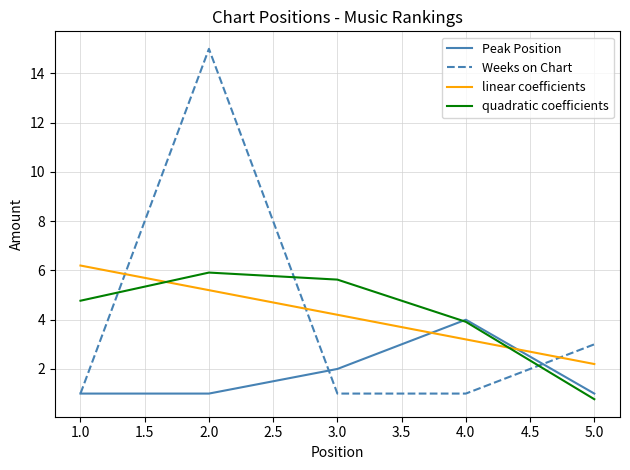

How many times do quadratic coefficients and Weeks on Chart cross each other?

3